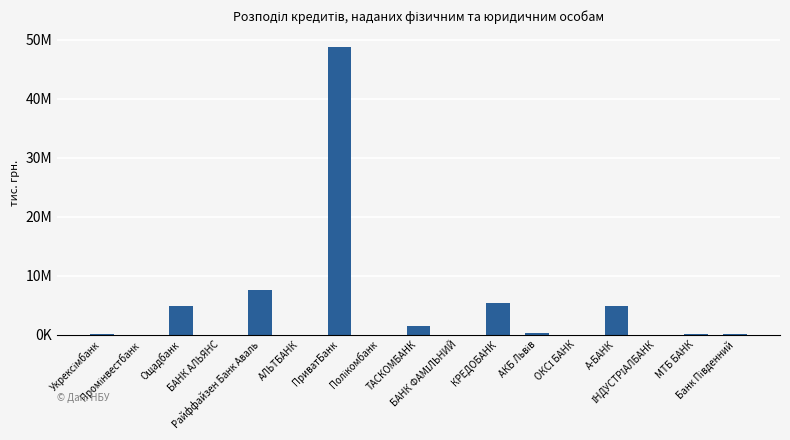

What is the value of the 4th bar from the left?

8877.1